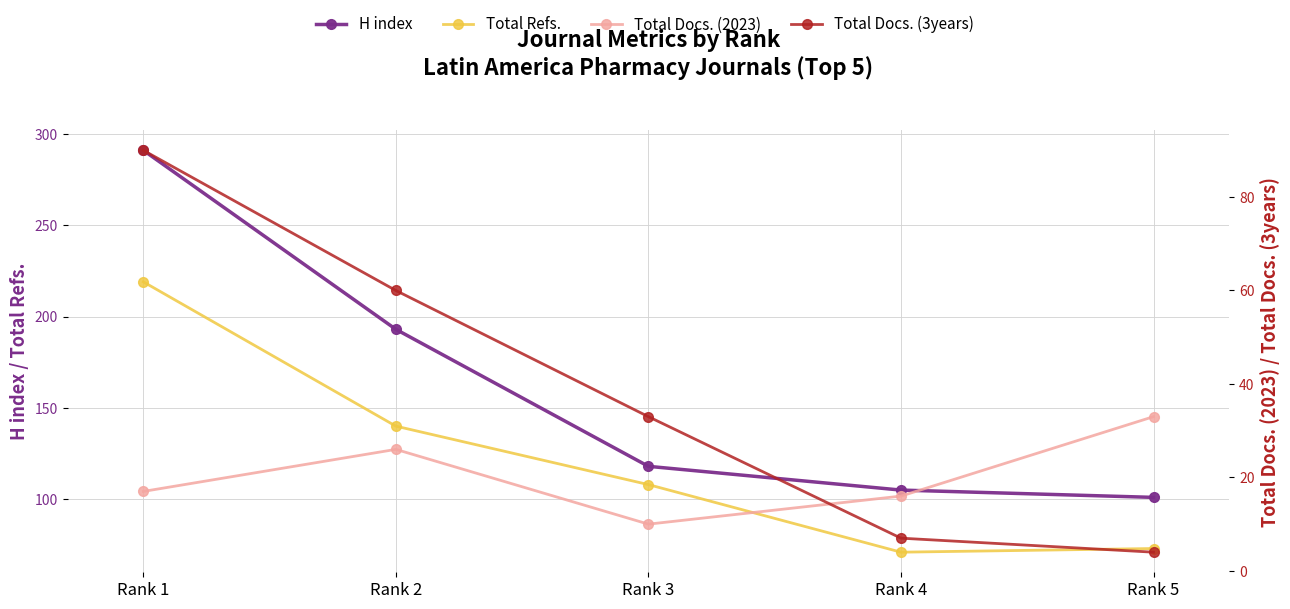

At which label is H index closest to 196?

Rank 2